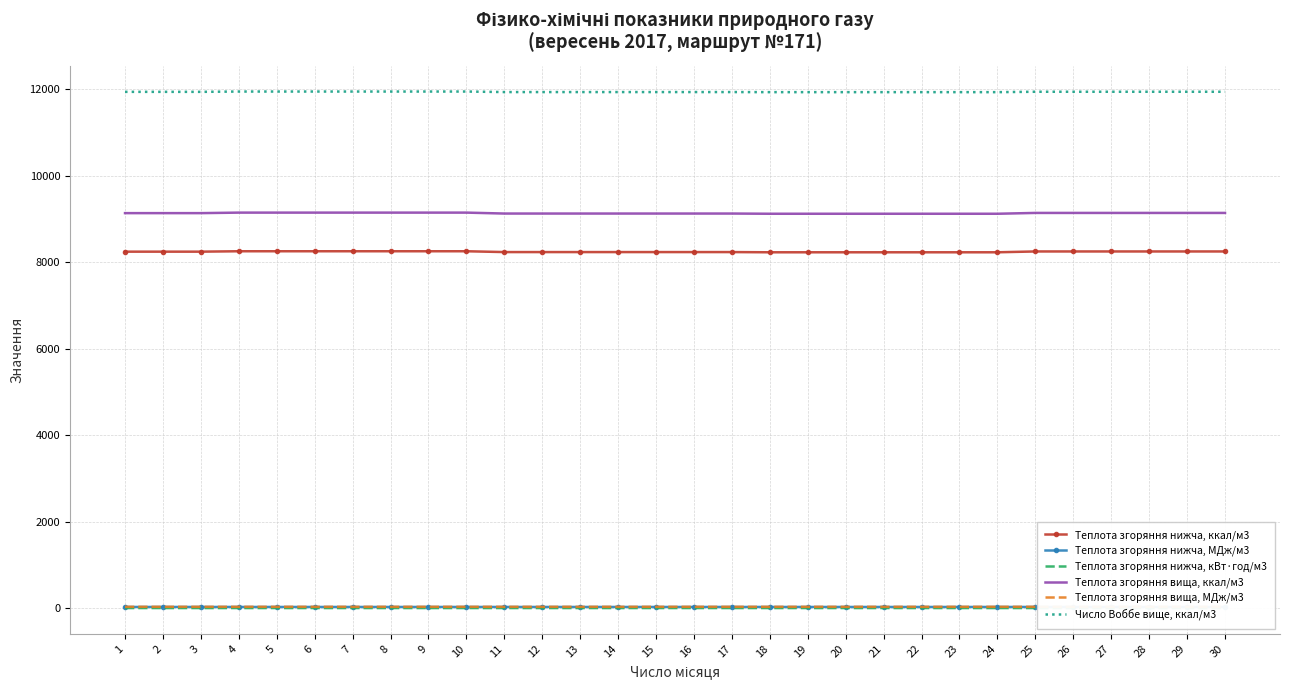

Where does the Теплота згоряння нижча, ккал/м3 series first go above 8249?

1